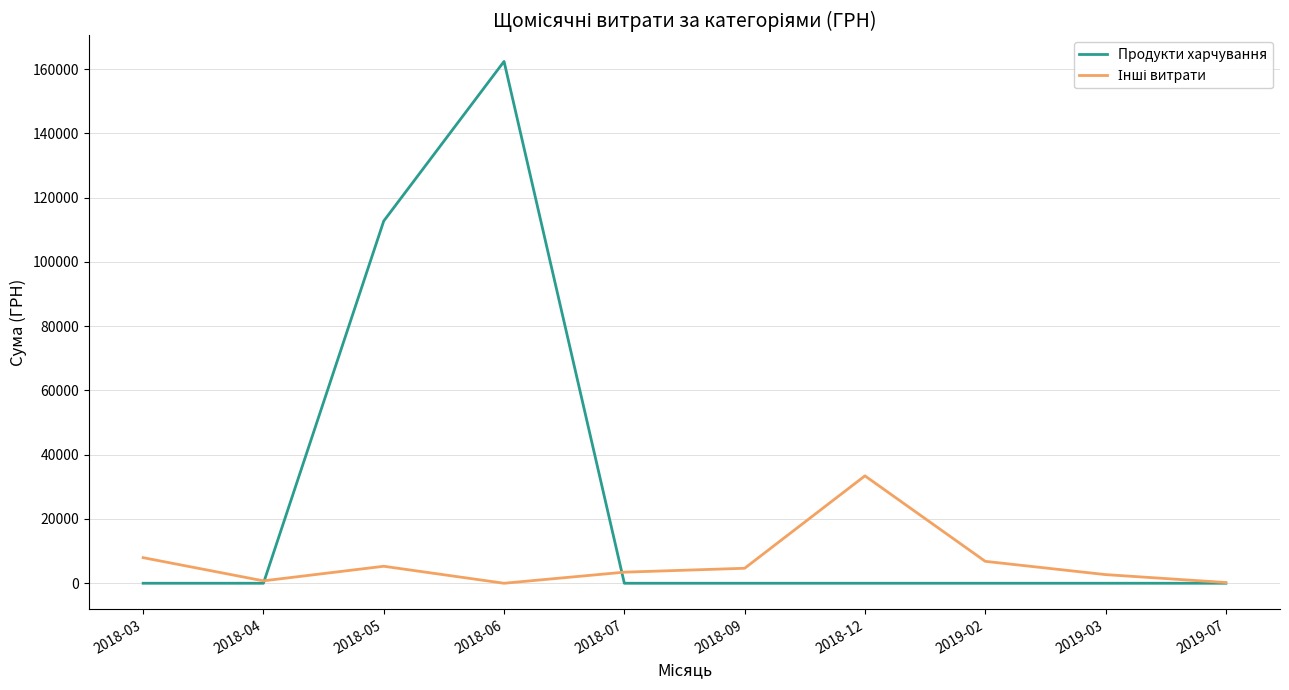

Between 2018-04 and 2018-06, which series saw the biggest shift?

Продукти харчування